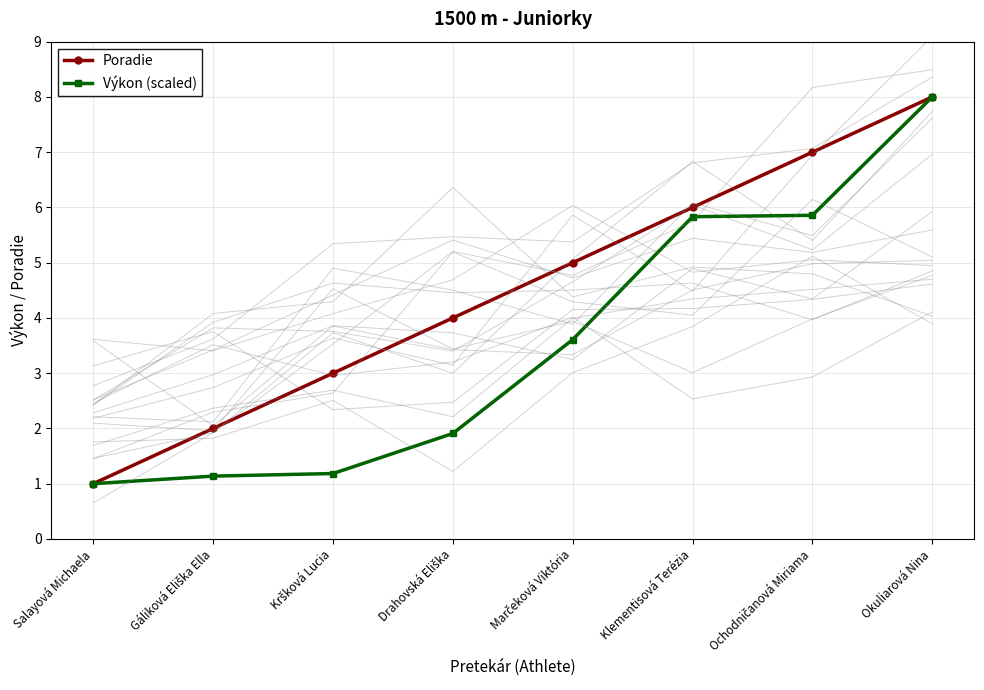

Count the Poradie values in the range 3 to 7.

5